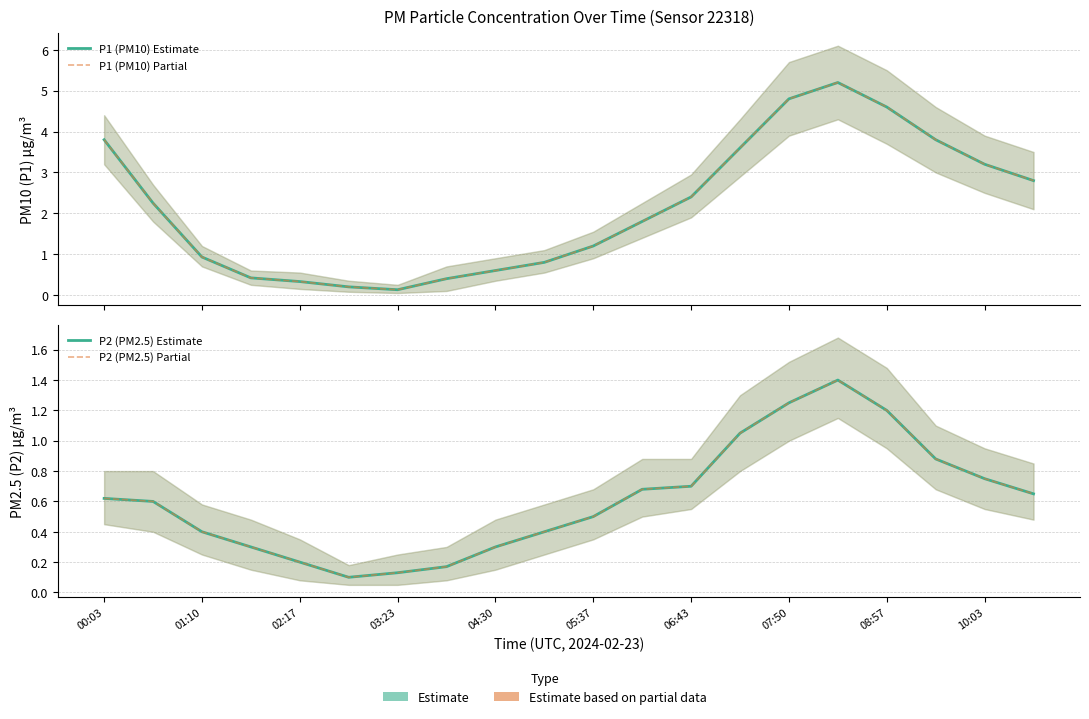

Which series has the largest total across all categories?

P1 (PM10) Estimate